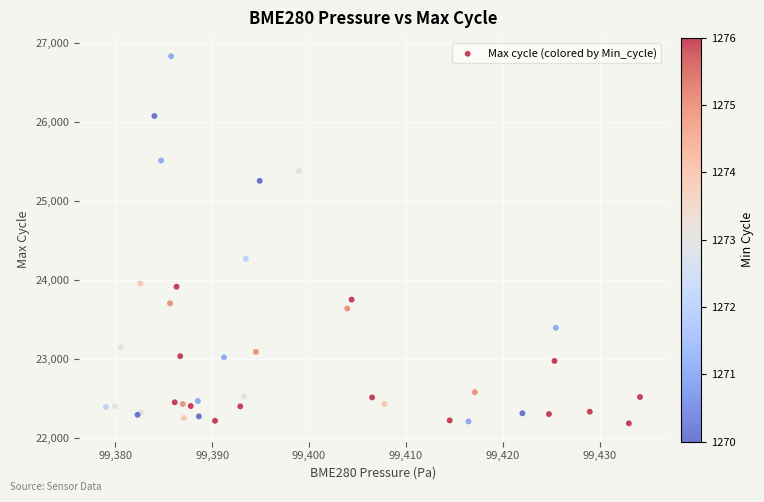

What Y value in the scatter plot is closest to 24513?

24272